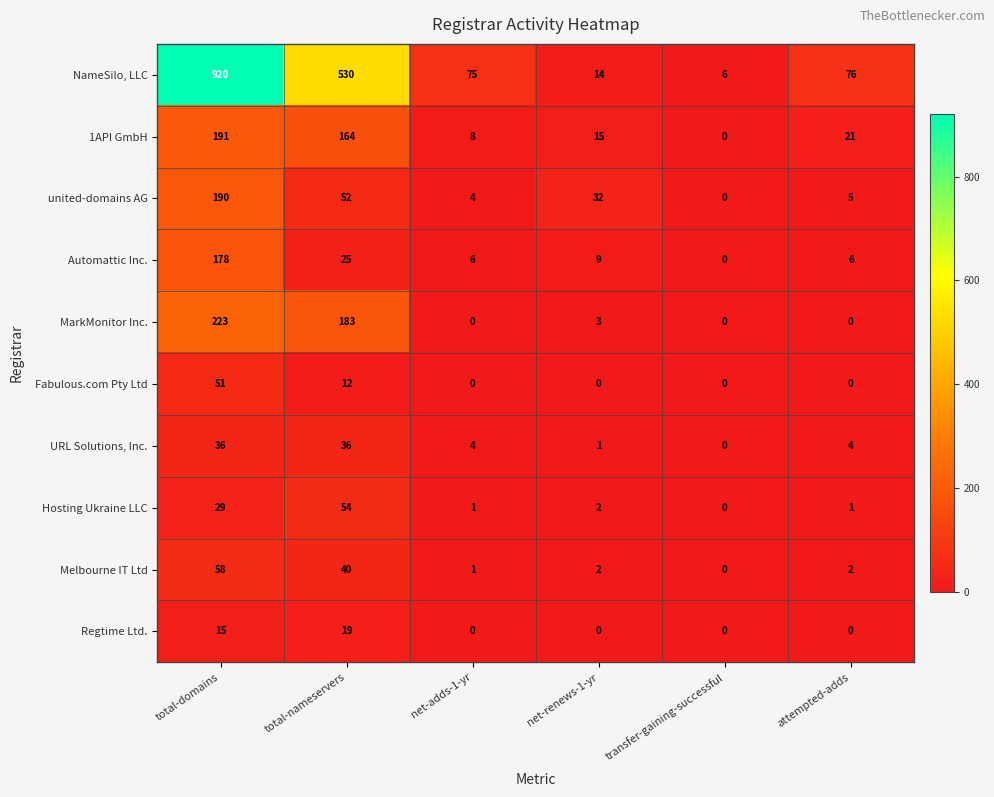

Which series changed the most between net-renews-1-yr and transfer-gaining-successful?

united-domains AG